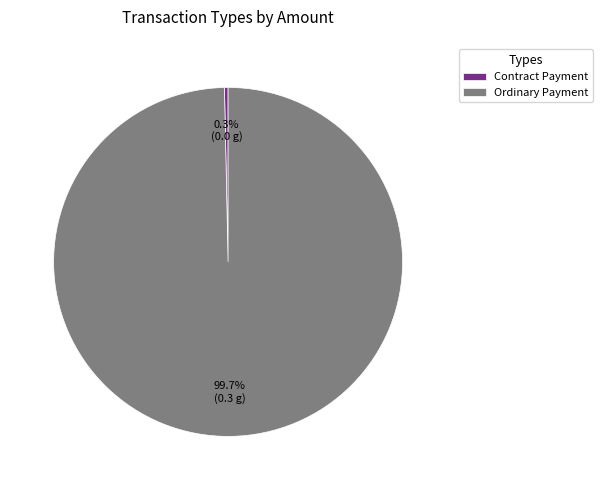

How many segments does this pie chart have?

2